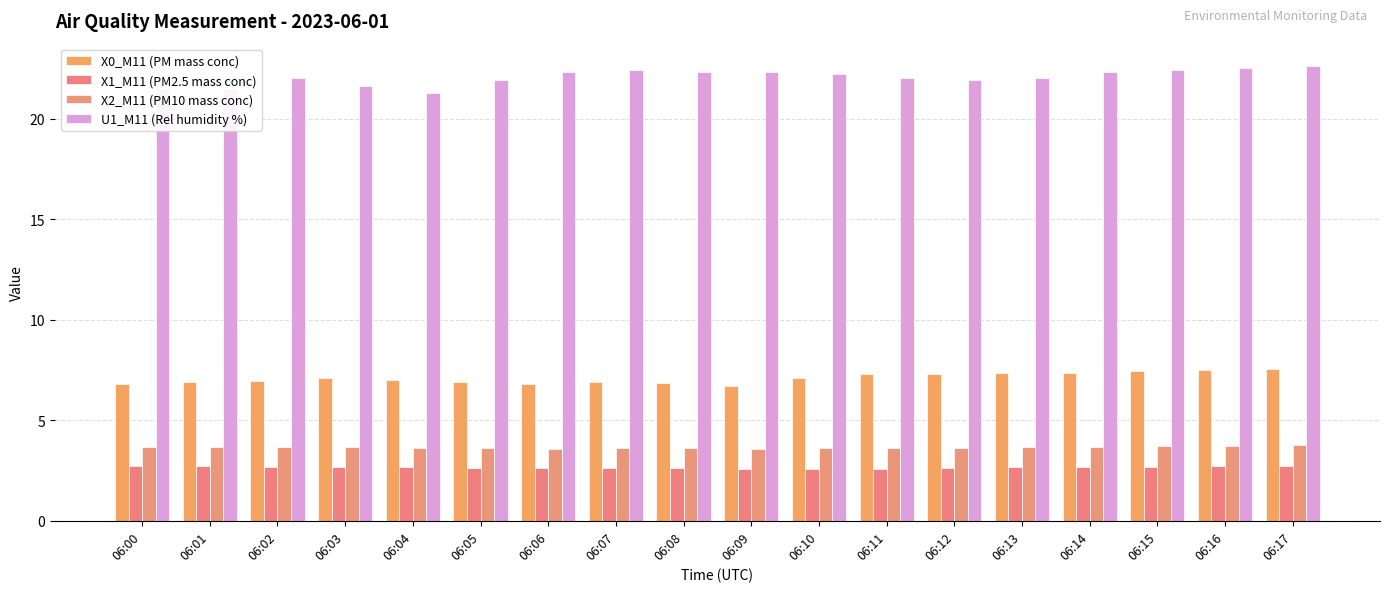

The X0_M11 (PM mass conc) series shows 10.1 at 06:05. True or false?

False